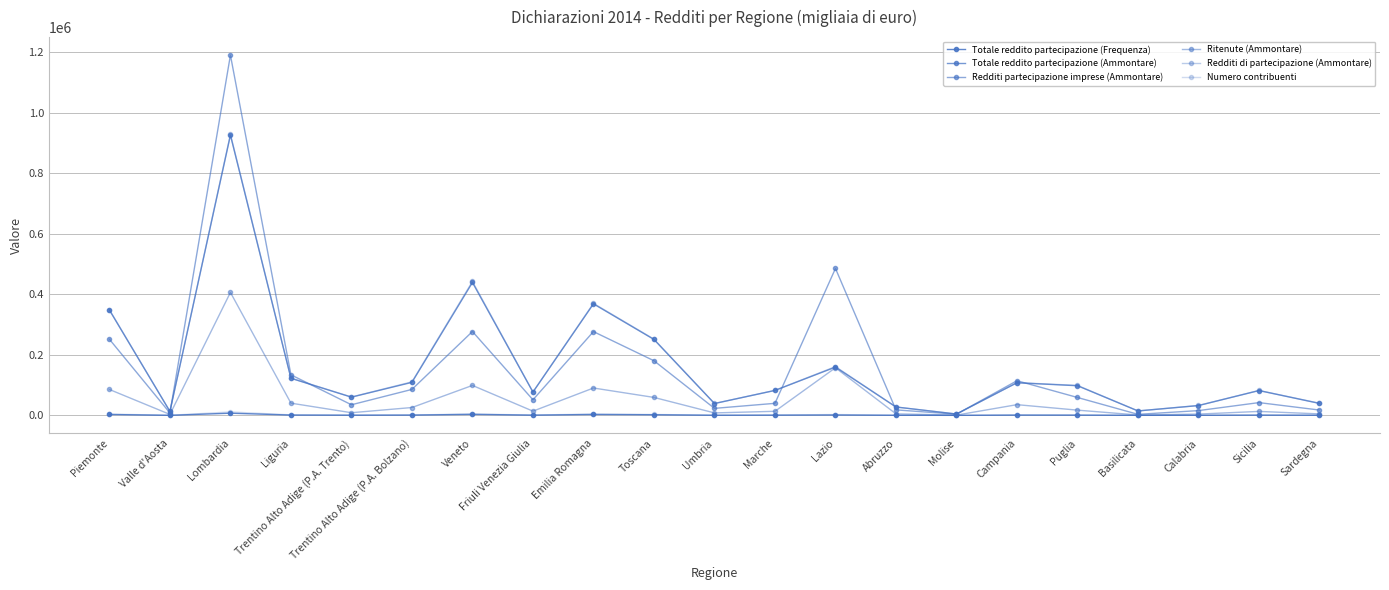

What is the sum of the Redditi partecipazione imprese (Ammontare) values at Puglia and Piemonte?

310460